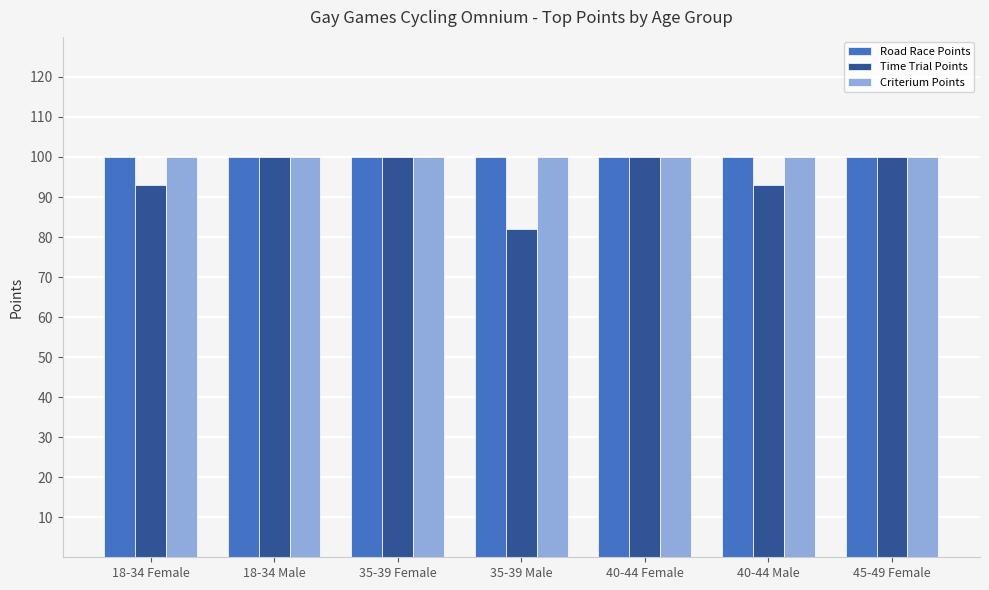

What is the spread (max minus min) of values at 40-44 Male?

7